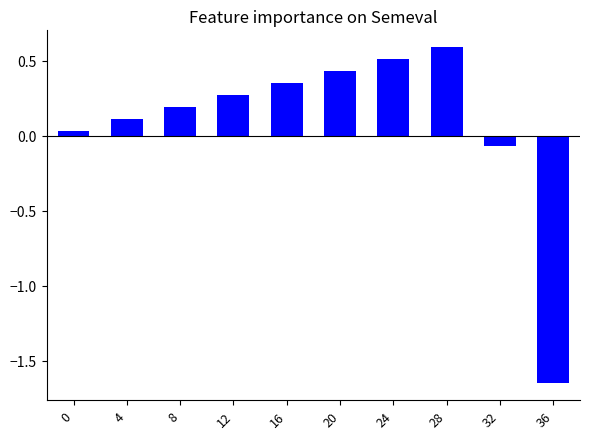

What is the average value?

0.1